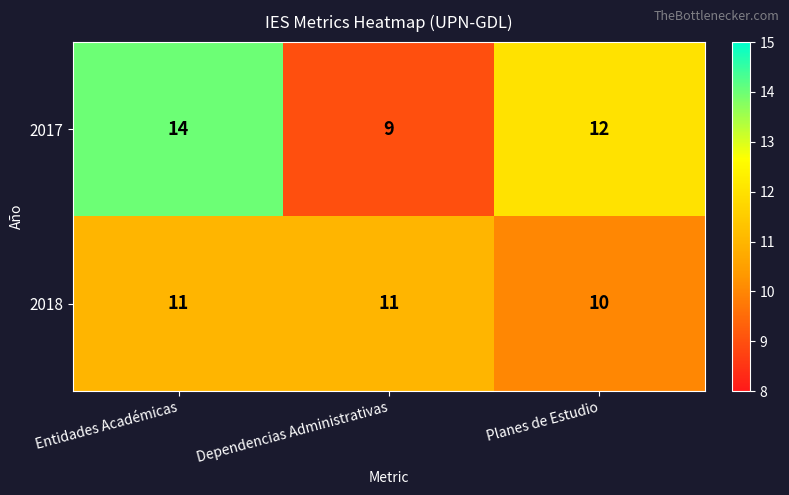

Rank the series by their maximum value, from lowest to highest.

2018, 2017